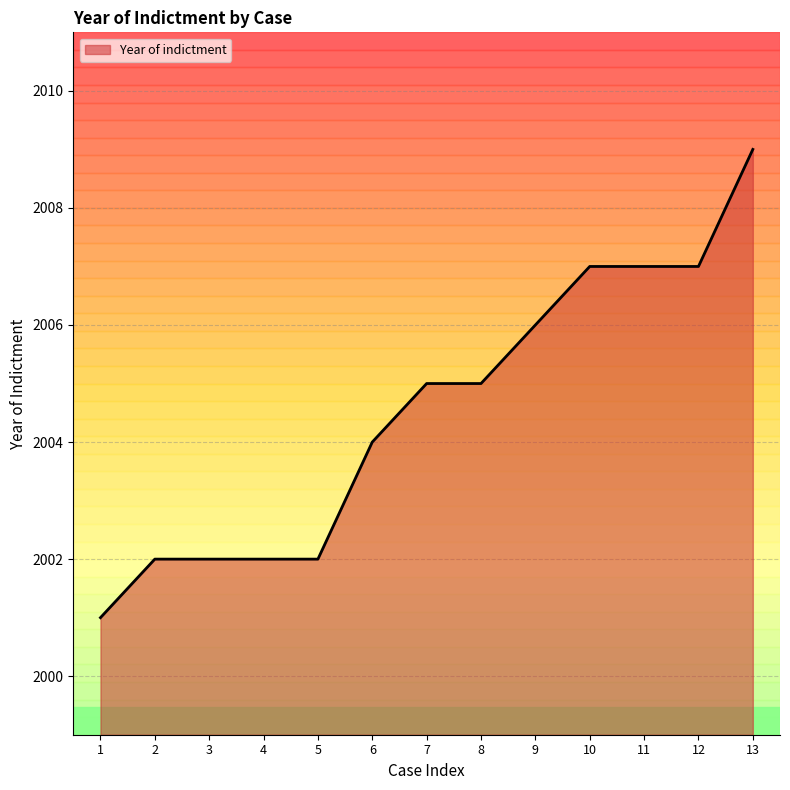

What is the change in value from 3 to 6?

+2